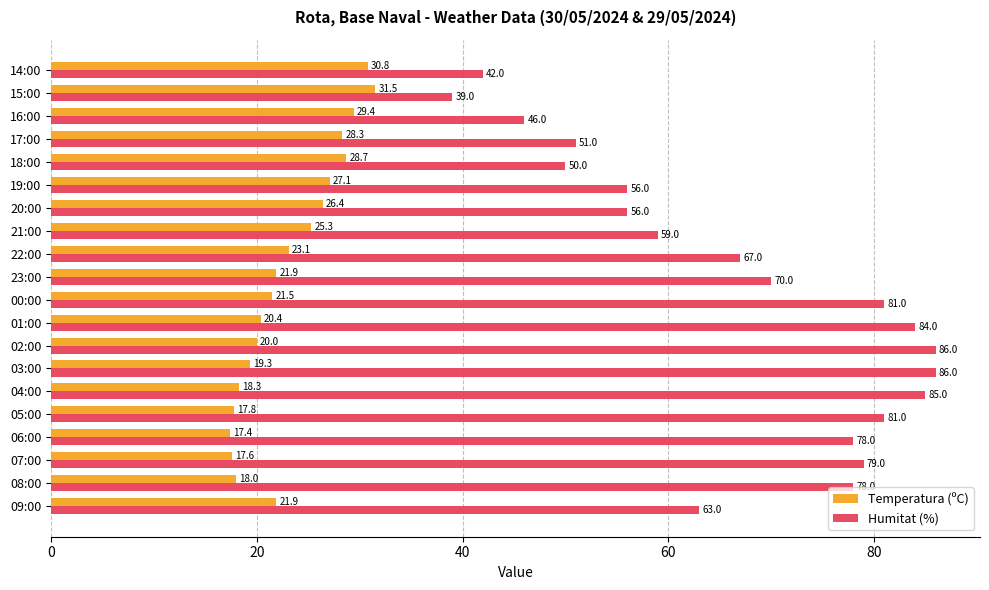

Between 03:00 and 00:00, which series saw the biggest shift?

Humitat (%)